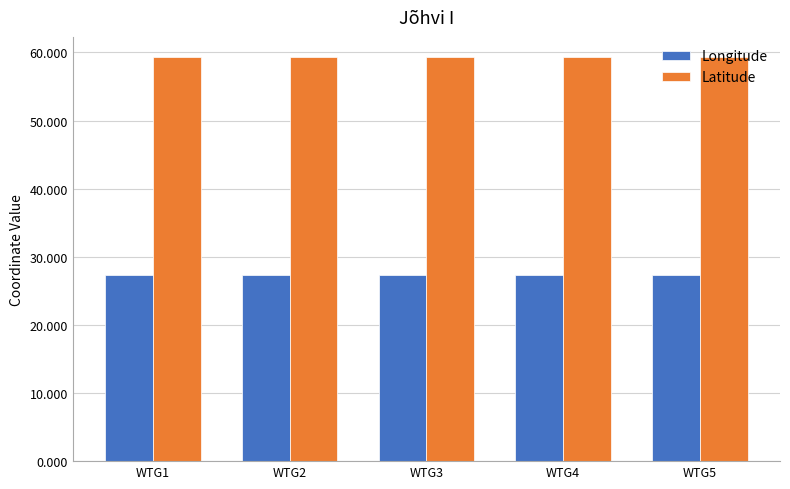

What is the value of the Latitude bar at the 5th from the left?

59.3